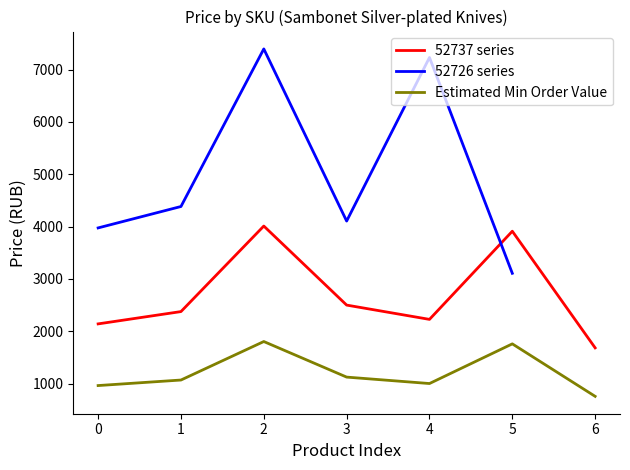

What is the minimum value for 52737 series?

1684.0